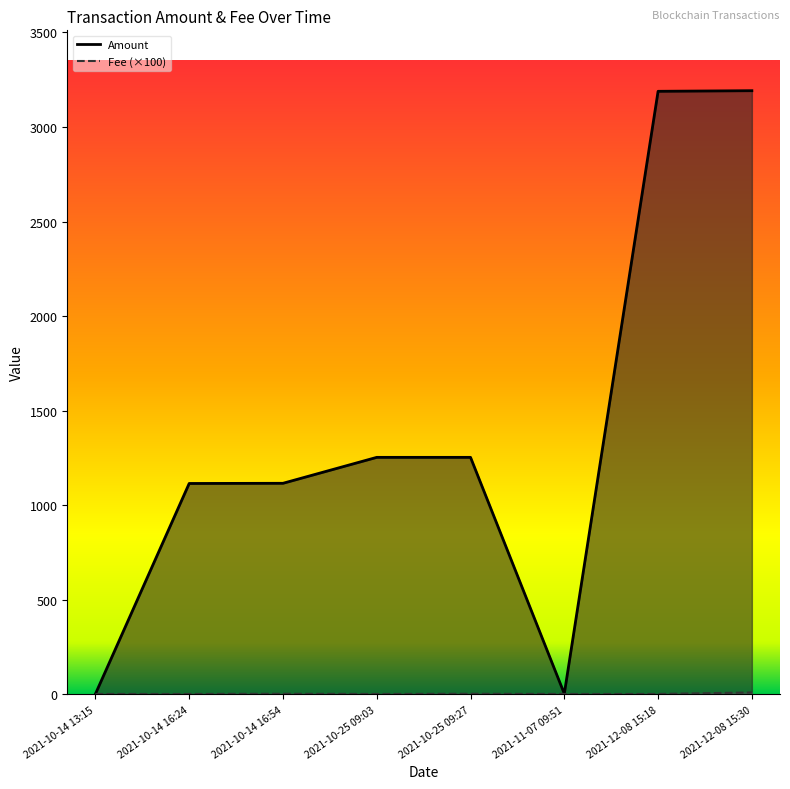

Reading left to right, extract all data points from this chart.

Amount: 2021-10-14 13:15=2.0	2021-10-14 16:24=1115.0	2021-10-14 16:54=1116.0	2021-10-25 09:03=1253.1	2021-10-25 09:27=1253.1	2021-11-07 09:51=3.3	2021-12-08 15:18=3188.6	2021-12-08 15:30=3191.8
Fee: 2021-10-14 13:15=2.0	2021-10-14 16:24=2.0	2021-10-14 16:54=3.0	2021-10-25 09:03=2.0	2021-10-25 09:27=3.0	2021-11-07 09:51=2.0	2021-12-08 15:18=2.0	2021-12-08 15:30=10.0